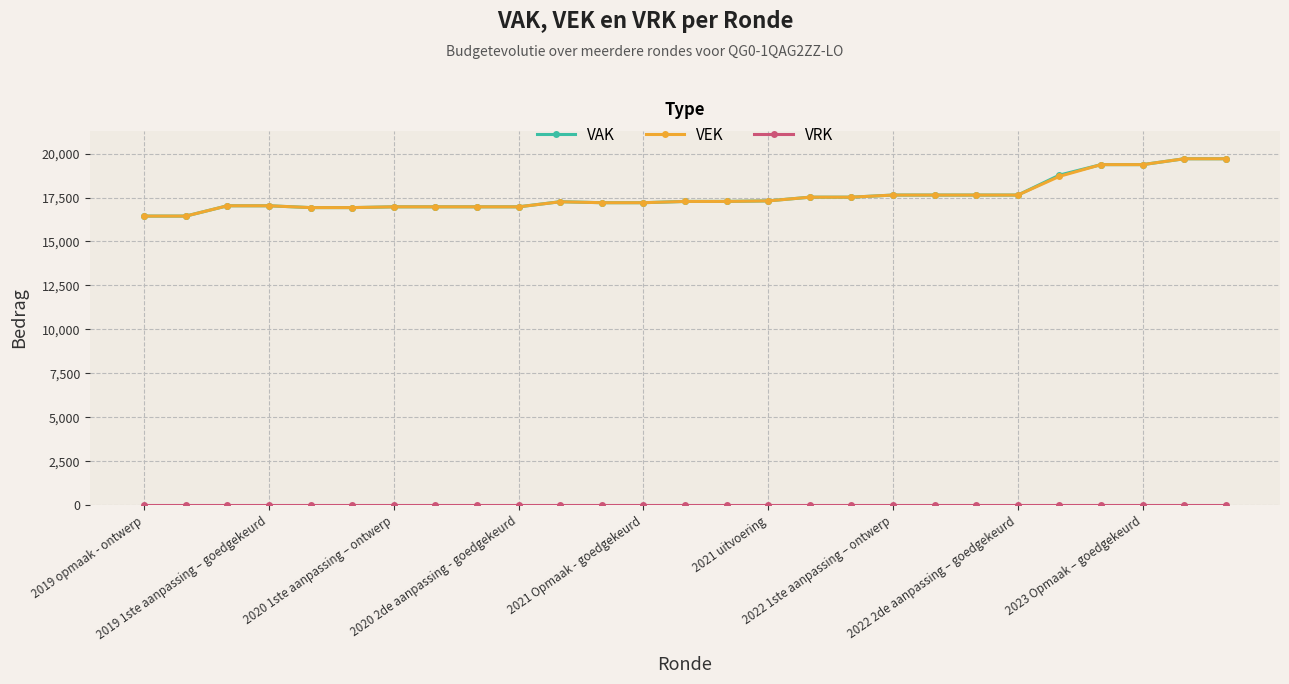

At how many categories does at least one series exceed 11646?

27